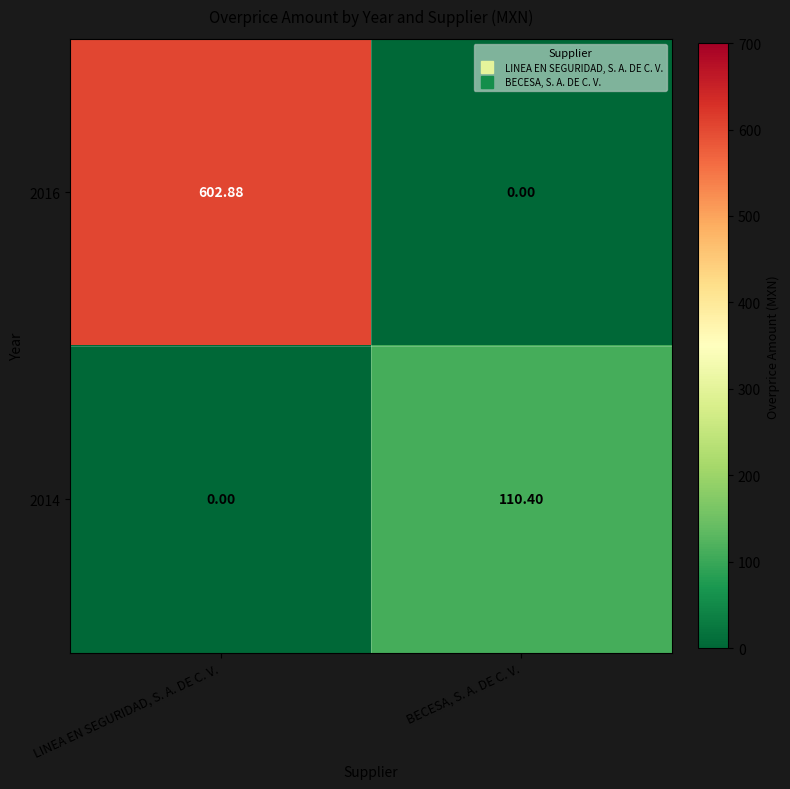

Between LINEA EN SEGURIDAD, S. A. DE C. V. and BECESA, S. A. DE C. V., which series saw the biggest shift?

2016